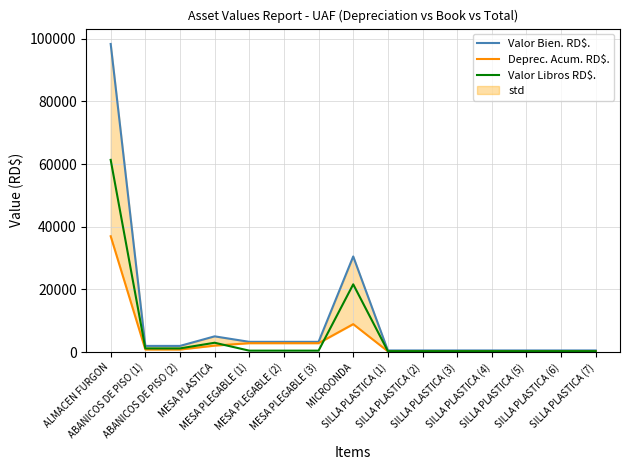

List the series in order of their peak value, lowest first.

Deprec. Acum. RD$., Valor Libros RD$., Valor Bien. RD$.